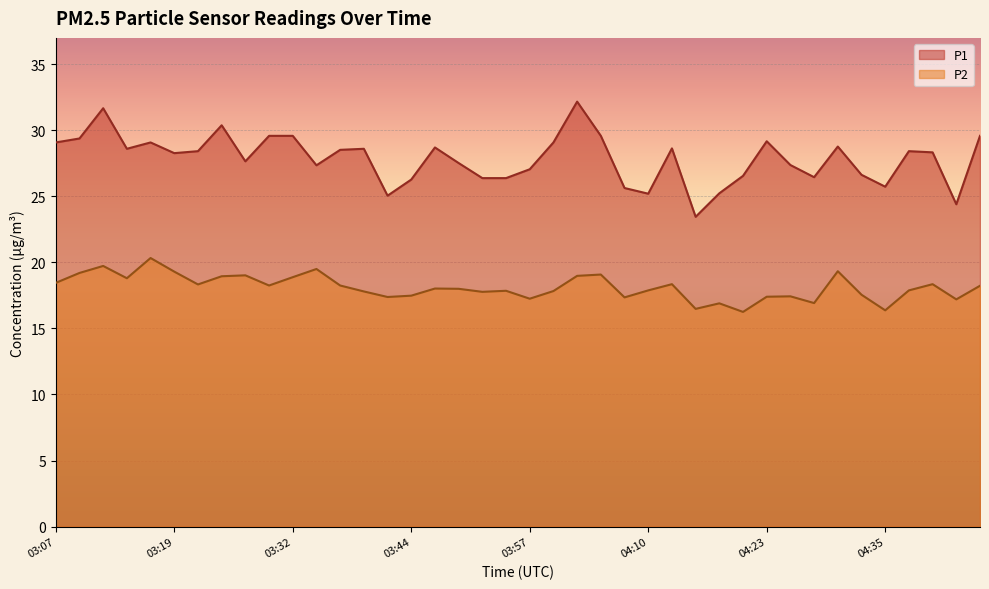

True or false: P1 and P2 cross at least once.

False